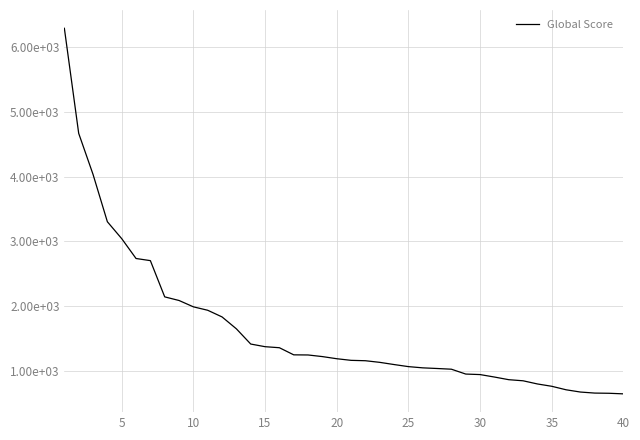

Does the chart display data point markers on the line(s)?

No